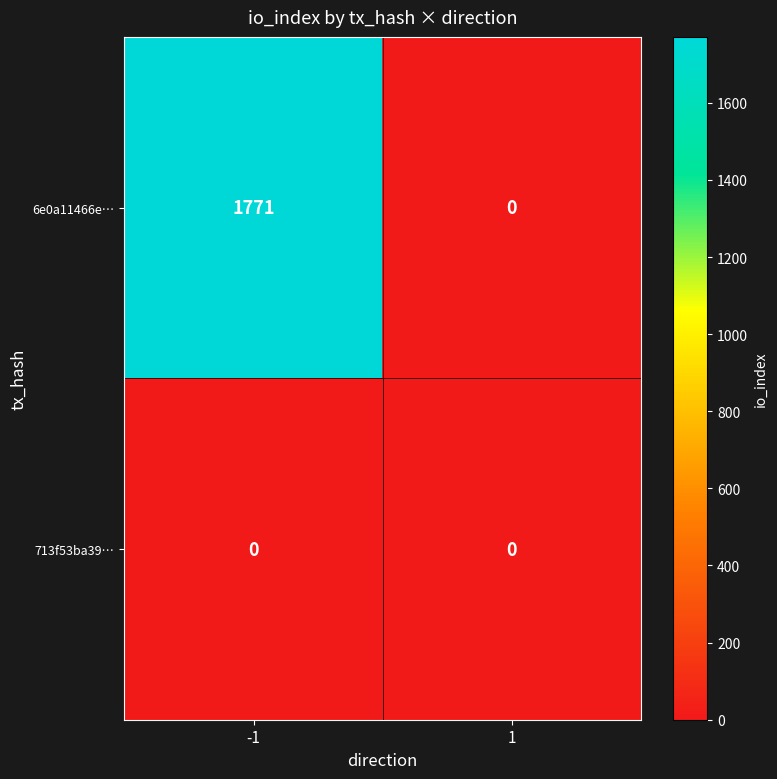

What is the spread (max minus min) of values at -1?

1771